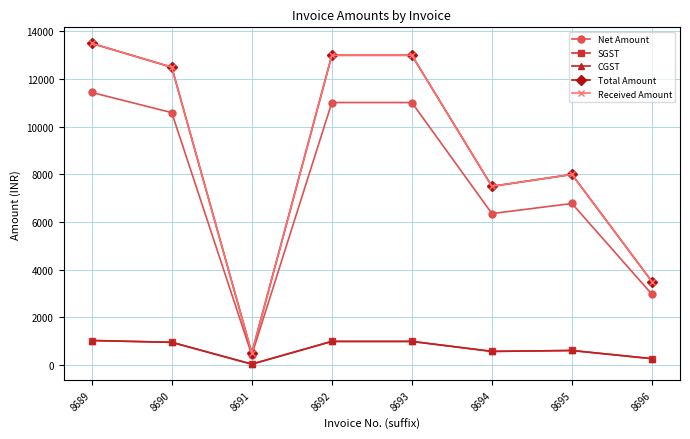

Count the number of categories in the chart.

8